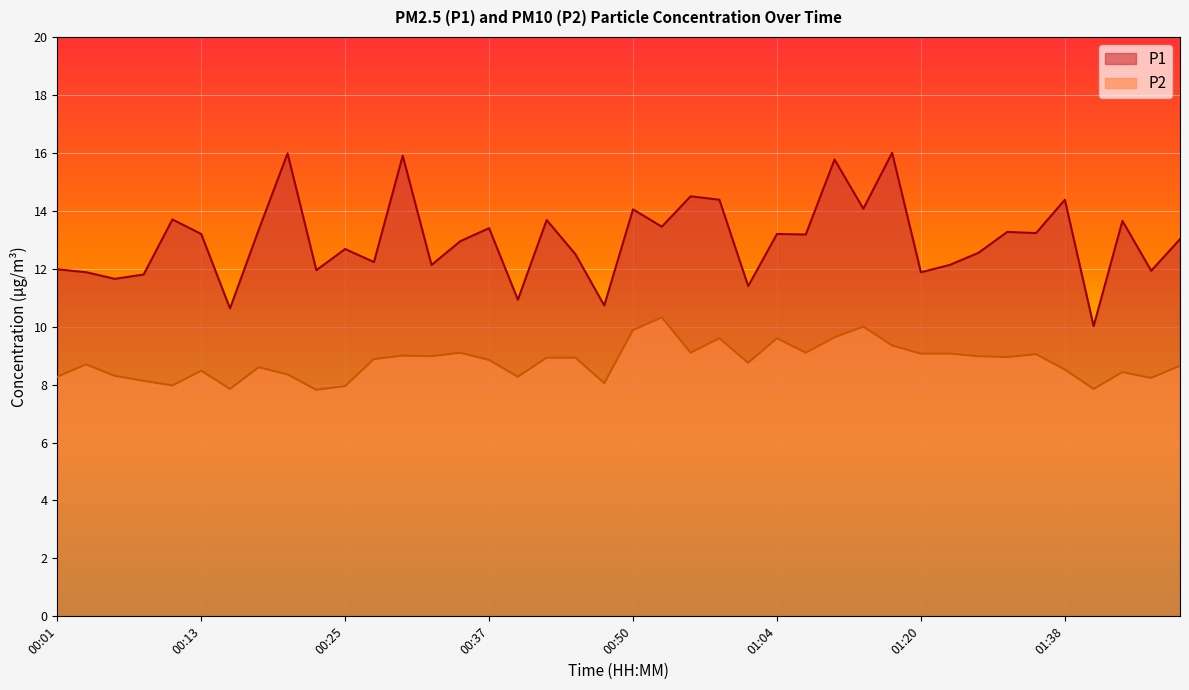

List the labels in order of P2 value, smallest first.

00:23, 00:15, 01:41, 00:25, 00:11, 00:47, 00:08, 01:45, 00:01, 00:40, 00:06, 00:20, 01:43, 00:13, 01:38, 00:18, 01:48, 00:03, 01:02, 00:37, 00:28, 00:42, 00:45, 01:33, 00:32, 01:31, 00:30, 01:36, 01:20, 01:25, 00:35, 00:57, 01:07, 01:18, 01:00, 01:04, 01:12, 00:50, 01:15, 00:52